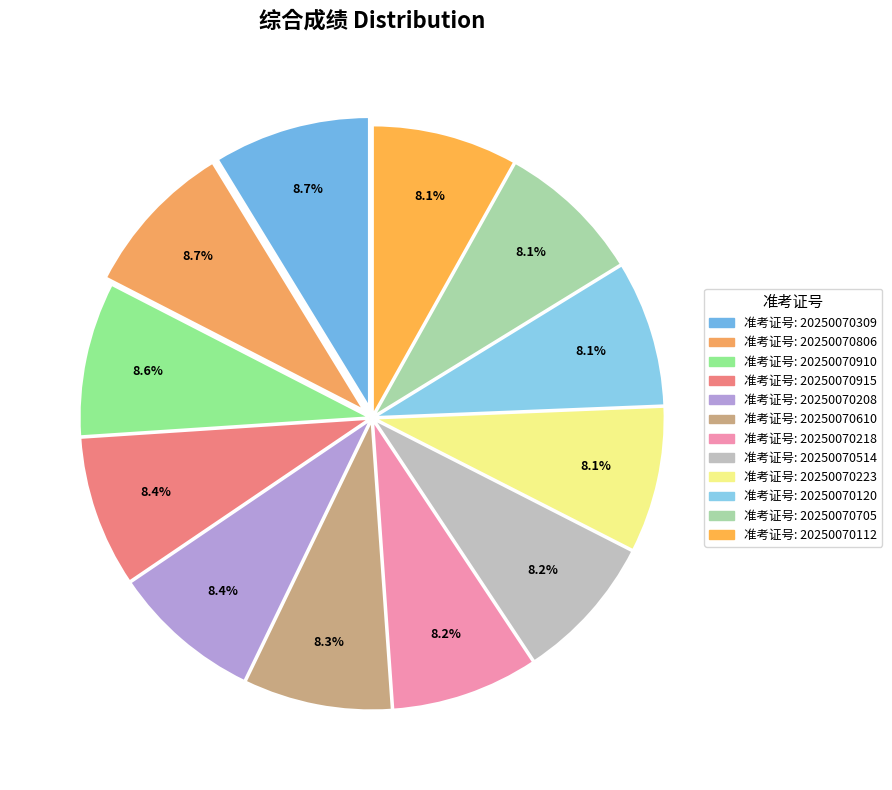

Is there any slice that represents more than half of the pie?

No